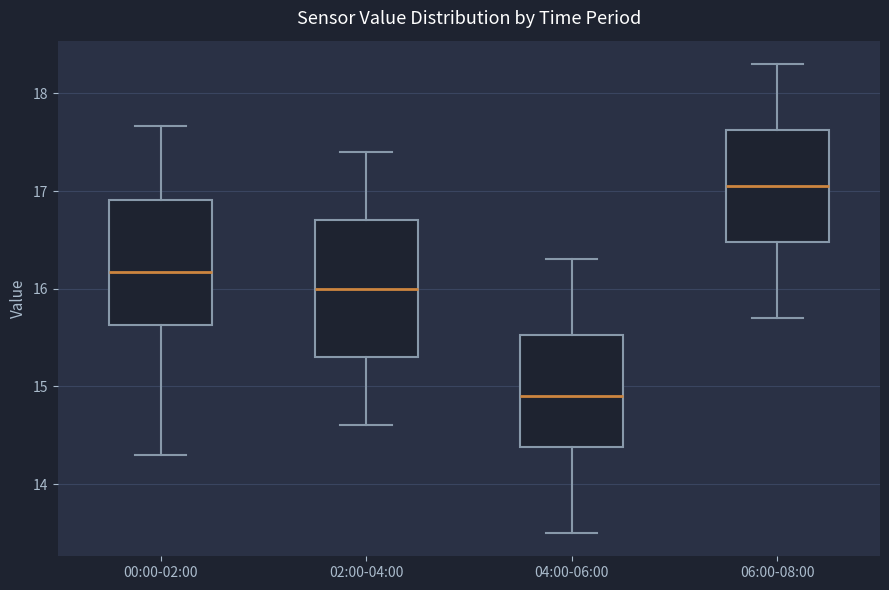

Which box's median line is the highest?

06:00-08:00